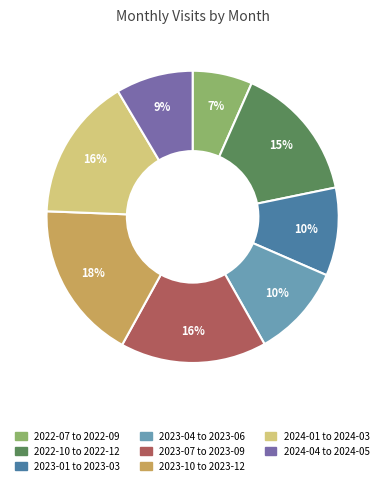

The 2023-04 to 2023-06 slice represents 10% of the pie. True or false?

True